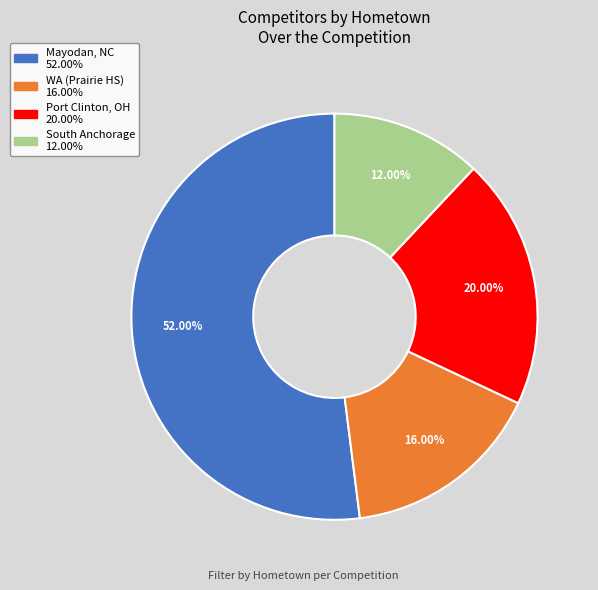

Is there any slice that represents more than half of the pie?

Yes